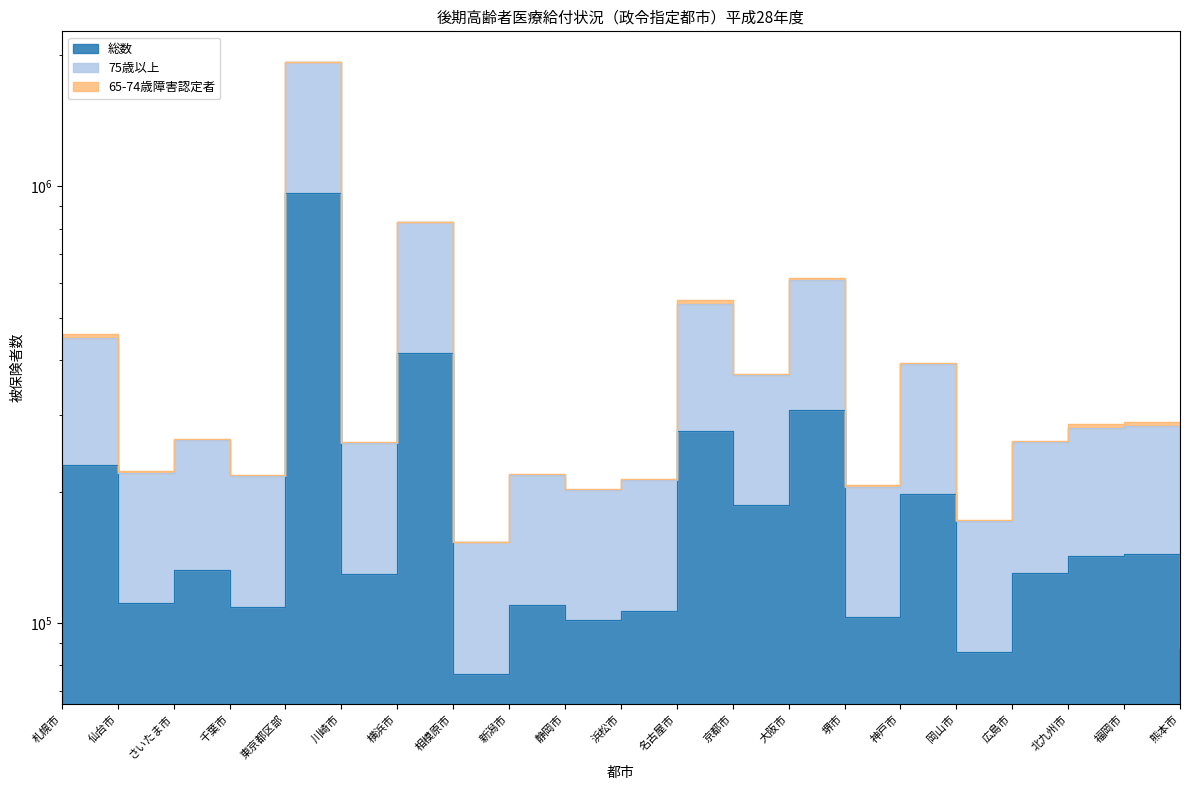

At which label does 件数 reach its minimum?

相模原市